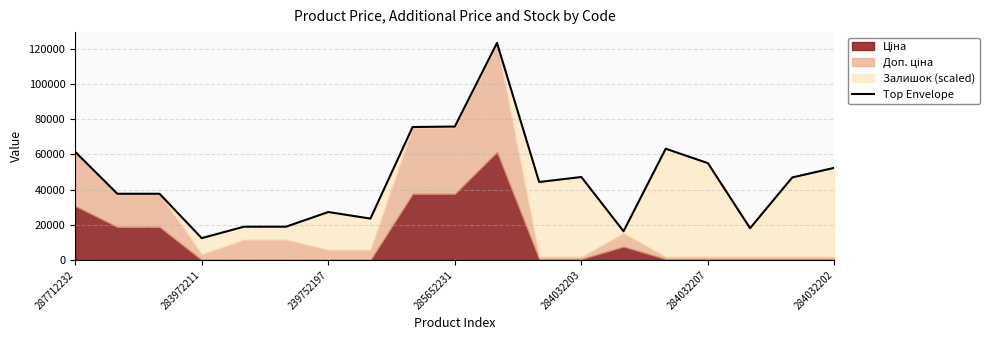

What is the label of the 19th point from the right?

287712232